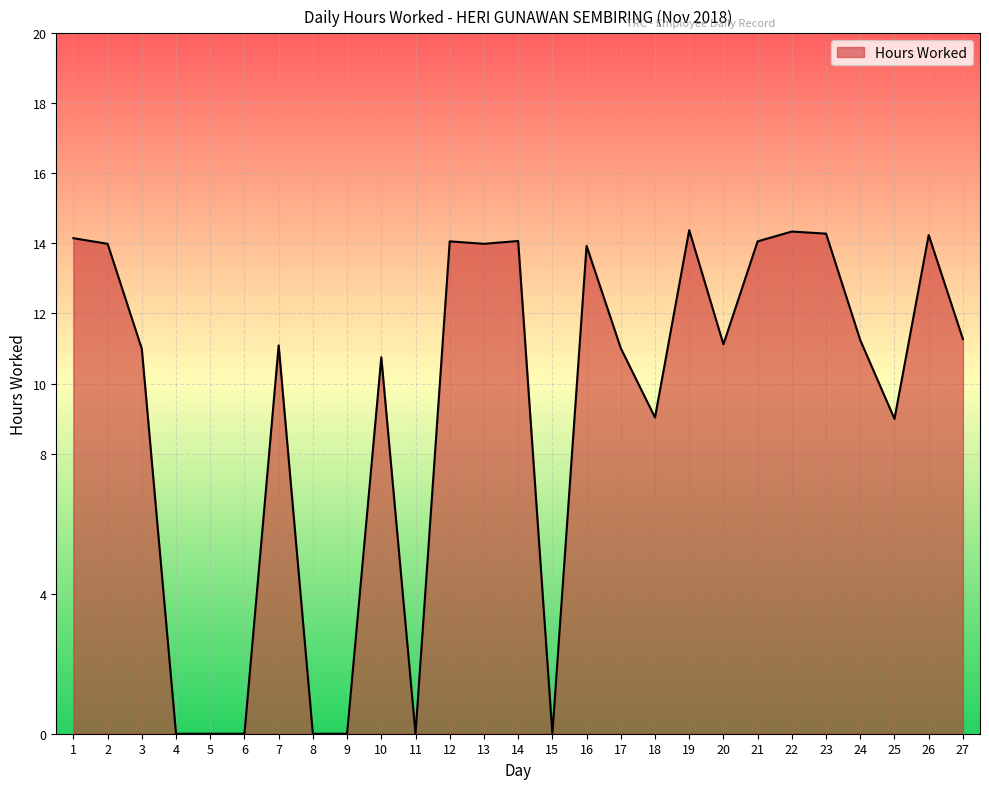

Approximately how many times larger is the value at 3 compared to 17?

1.0